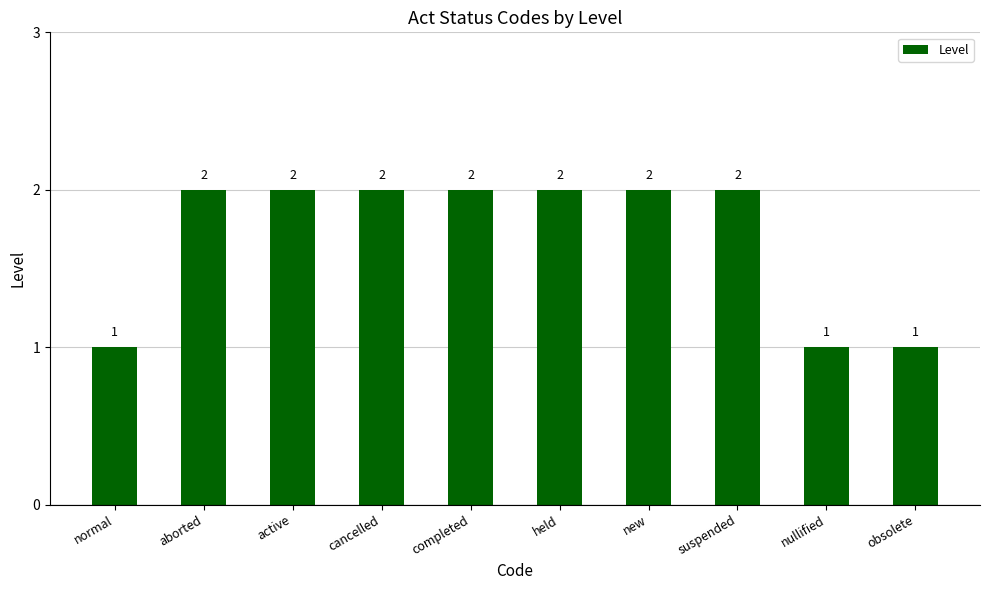

What is the difference between the second highest and second lowest values?

1